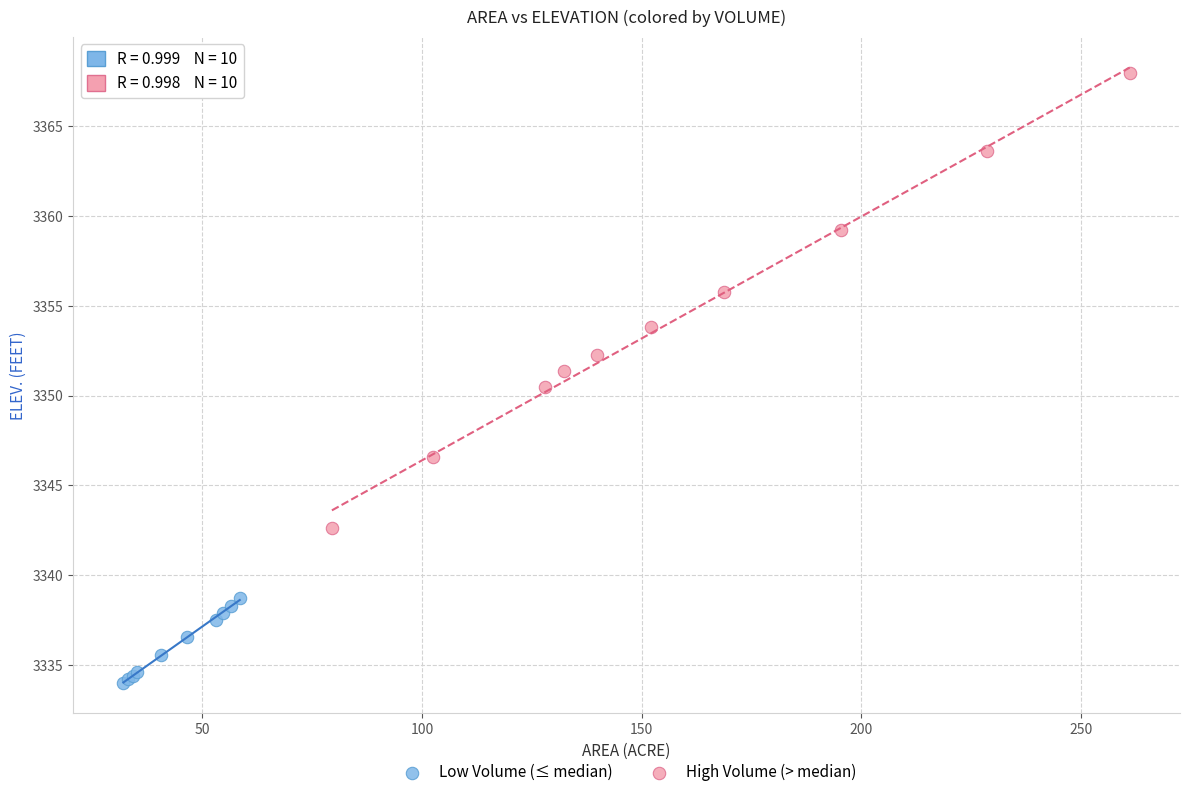

Which series contains the lowest Y value?

Low Volume (≤ median)